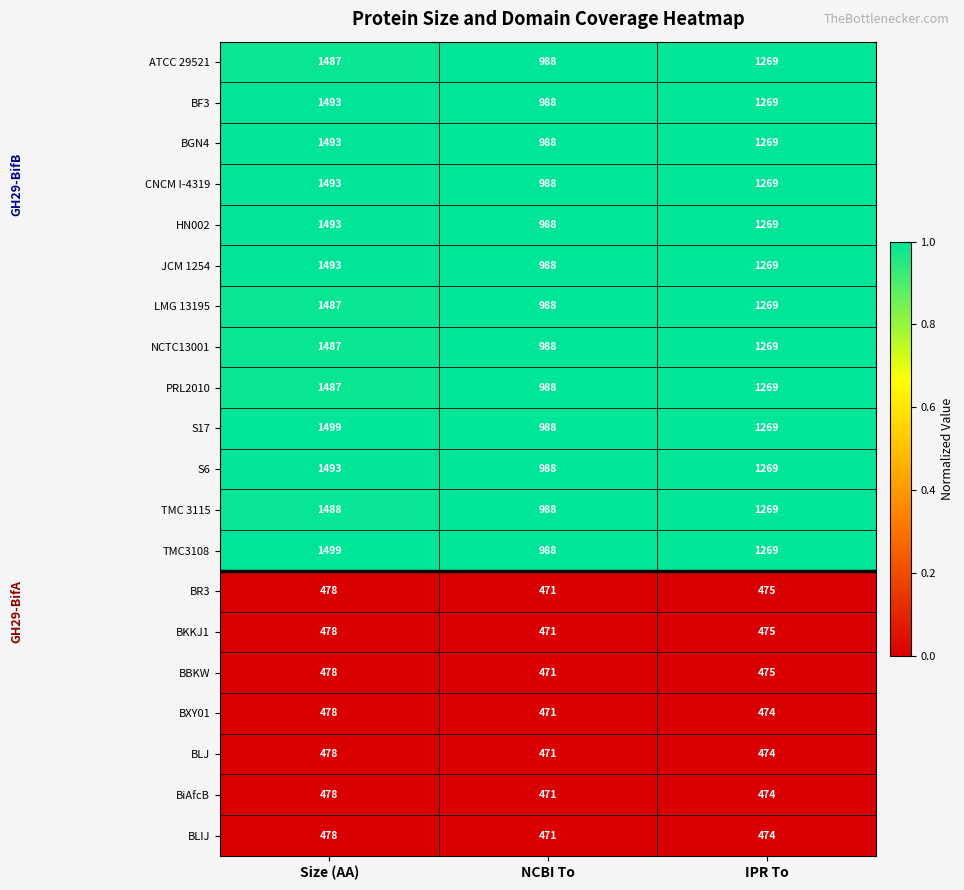

Is the value of HN002 at IPR To greater than the value of ATCC 29521 at NCBI To?

Yes